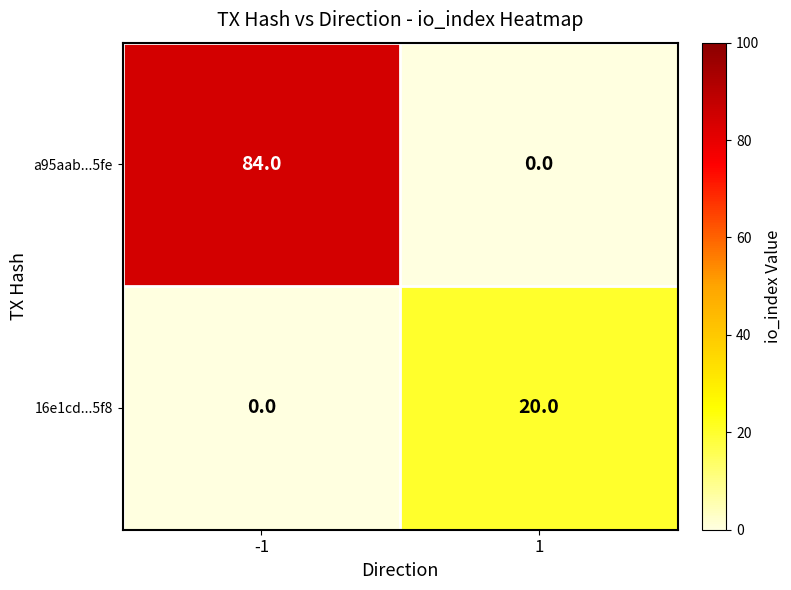

The value of 16e1cd...5f8 at 1 is 20. True or false?

True